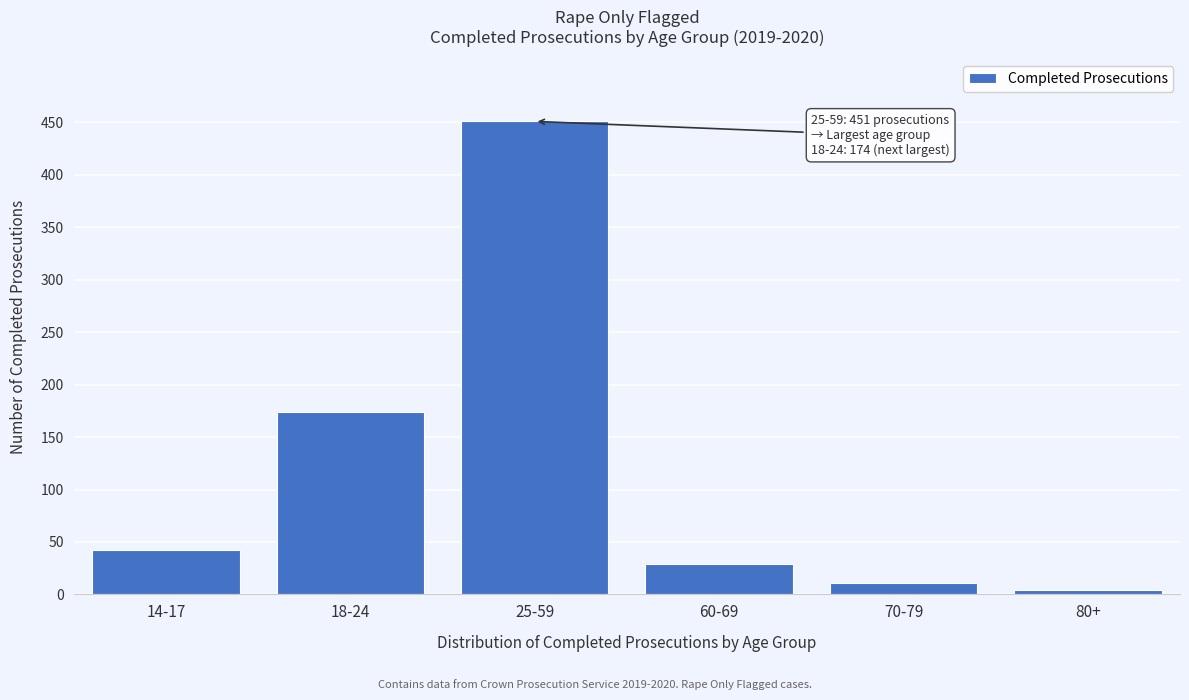

Reading right to left, list all the values displayed in this chart.

4	11	29	451	174	42